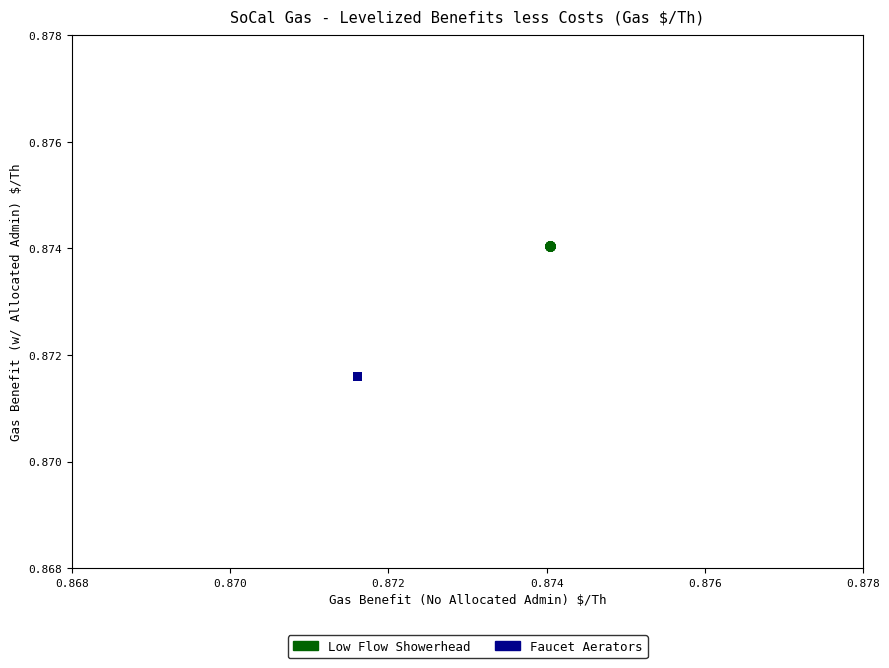

Which series reaches the maximum Y coordinate?

Low Flow Showerhead